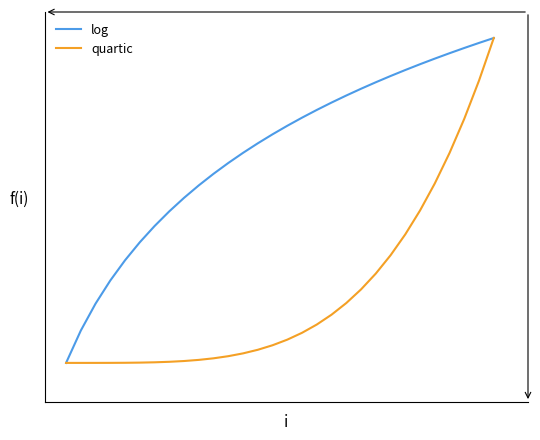

Does the chart have visible grid lines?

No